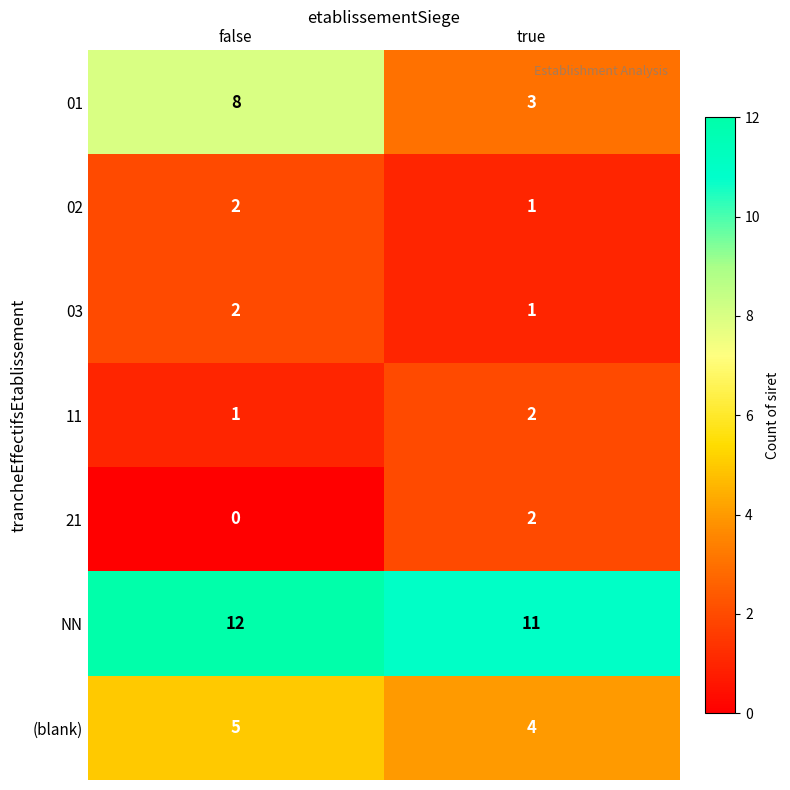

What is the spread (max minus min) of values at false?

12